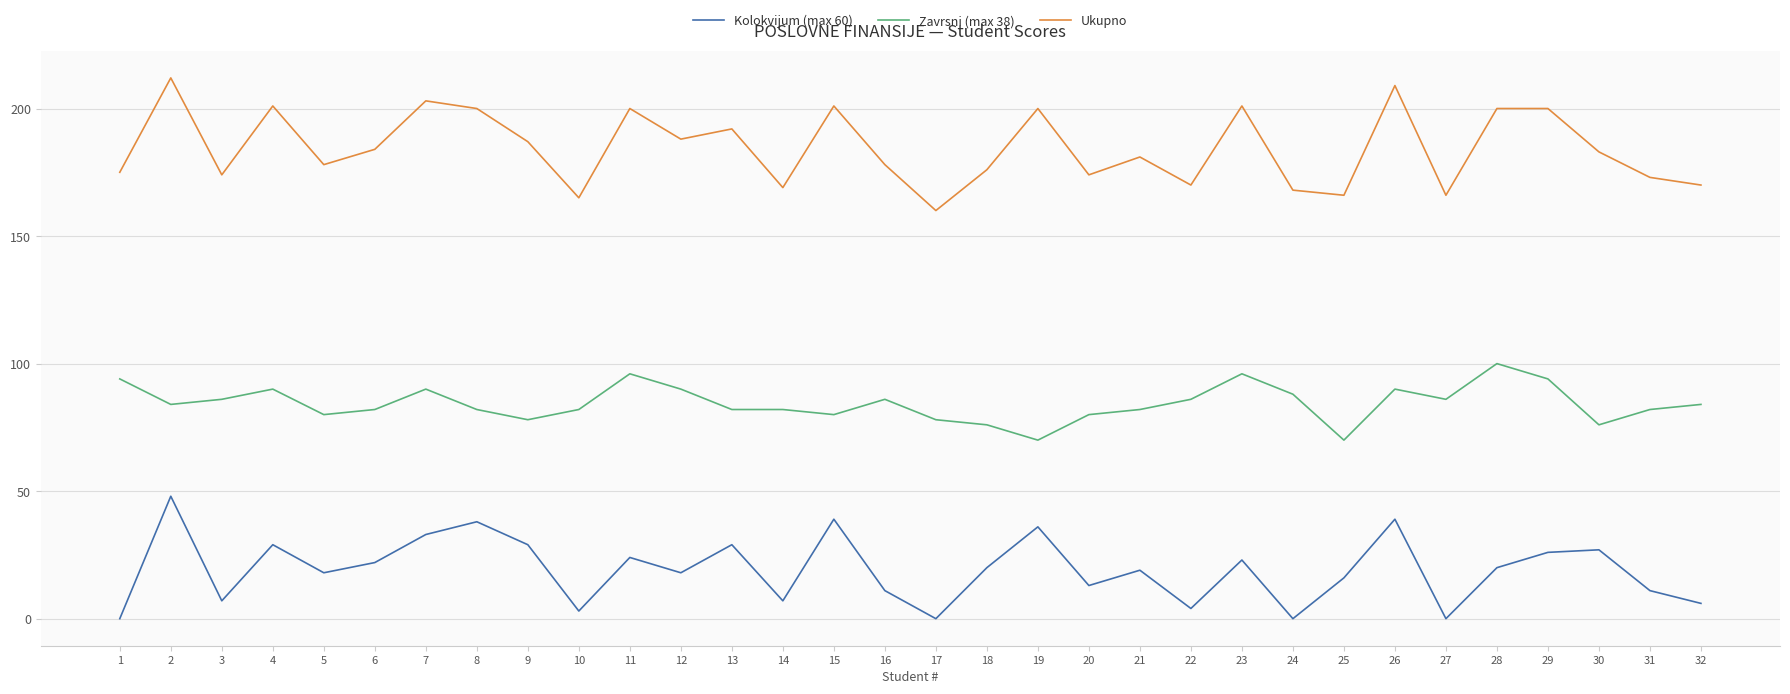

What is the maximum value for Zavrsni (max 38)?

100